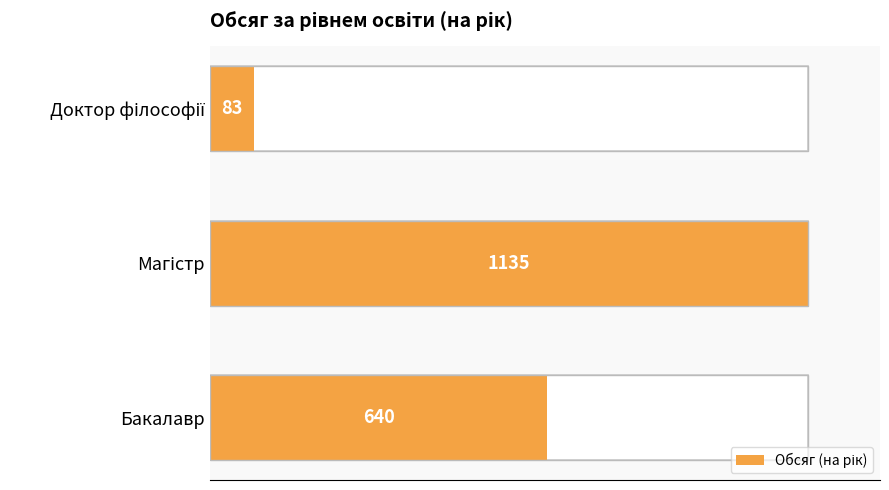

What is the difference between the maximum and minimum values?

1052